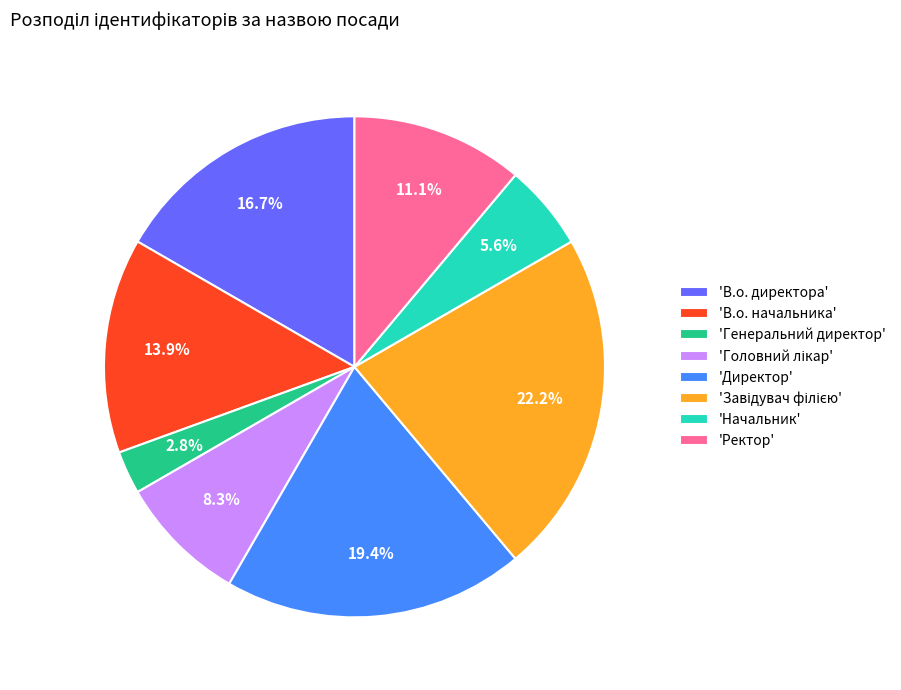

Which has a higher value, 'В.о. директора' or 'Директор'?

'Директор'